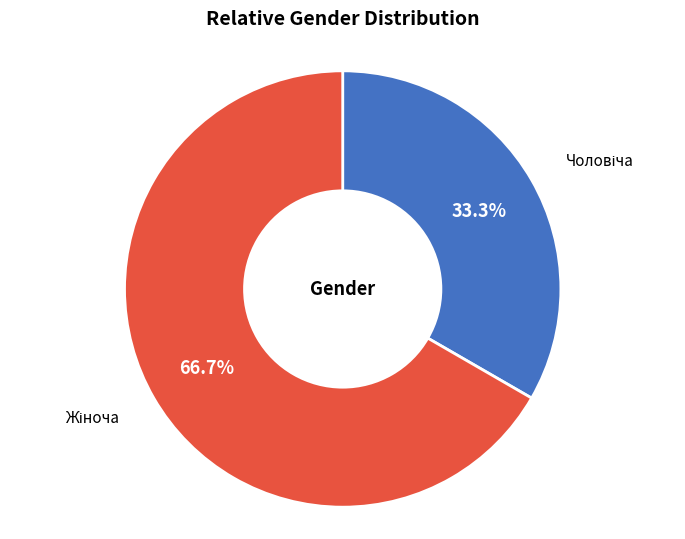

Is there a majority slice in this chart?

Yes